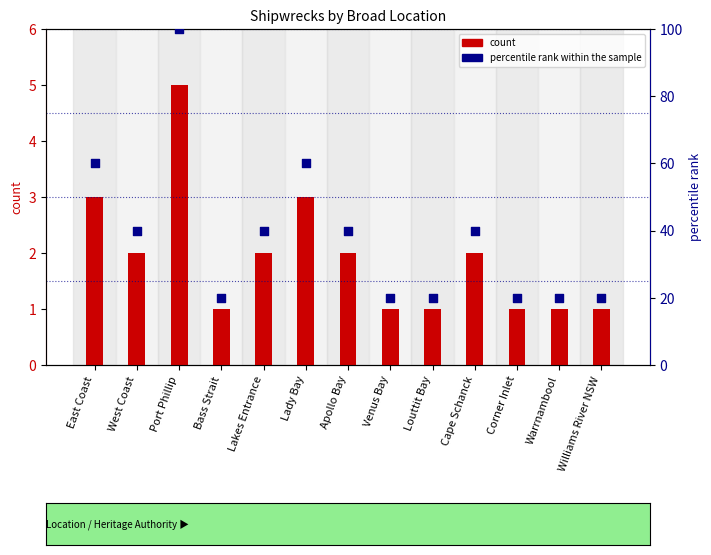

Which series has the largest Y range (max minus min)?

percentile rank within the sample